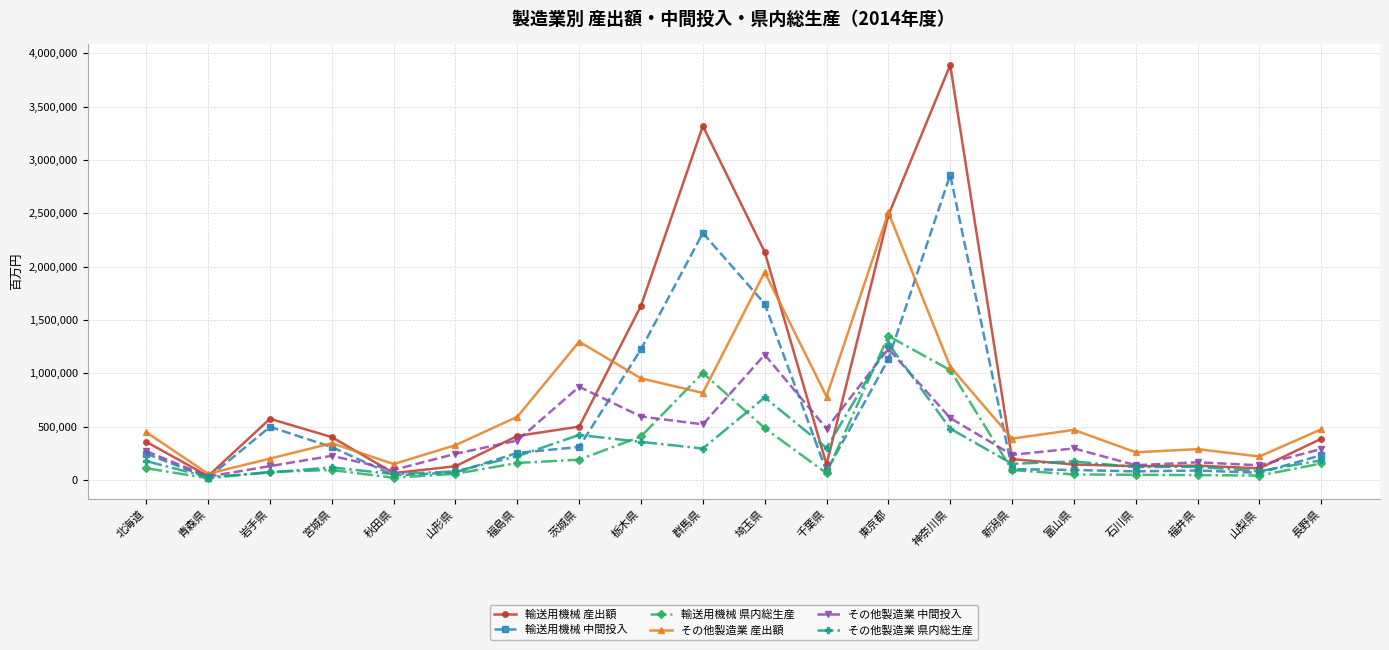

The 輸送用機械 産出額 series shows 3890845 at 神奈川県. True or false?

True